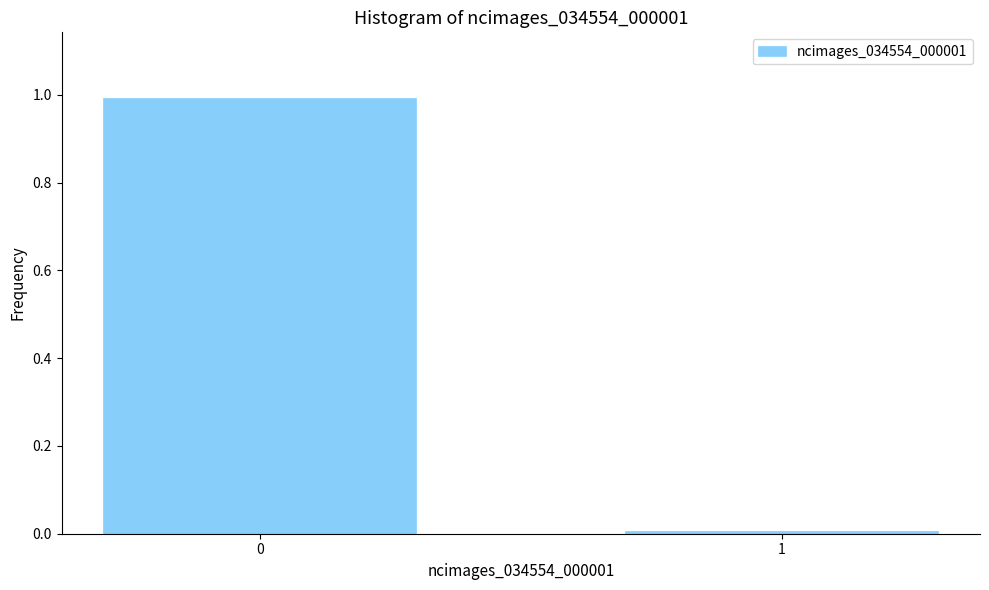

What is the maximum value shown in the chart?

1.0